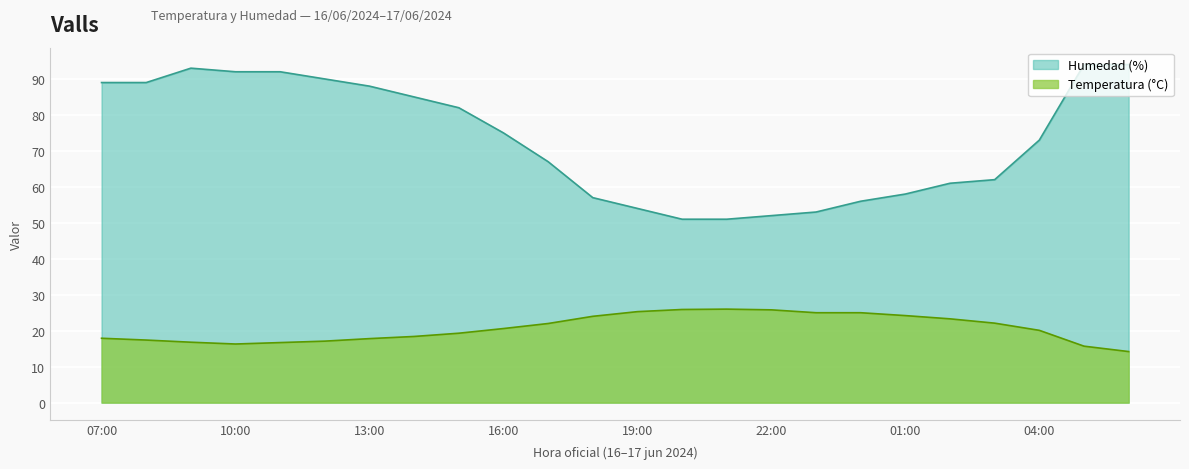

What is the difference between the second highest and second lowest values in the Temperatura (°C) series?

10.2